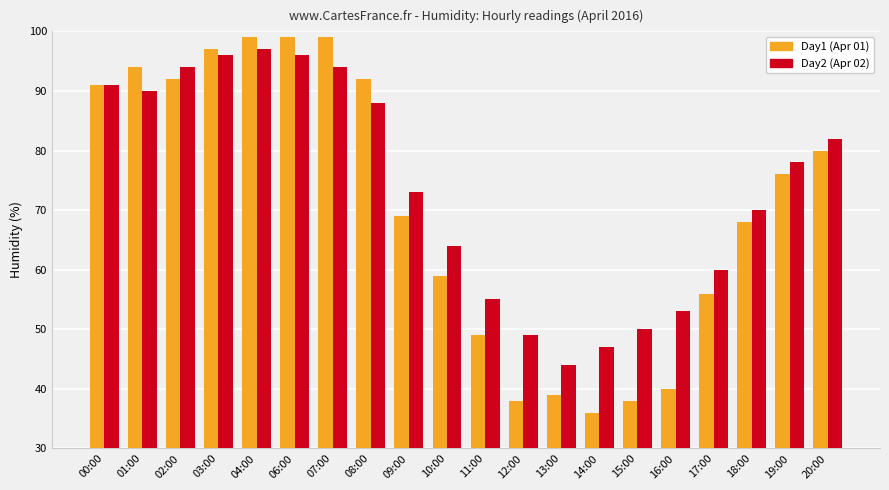

Where is Day1 (Apr 01) nearest to the value 67?

18:00